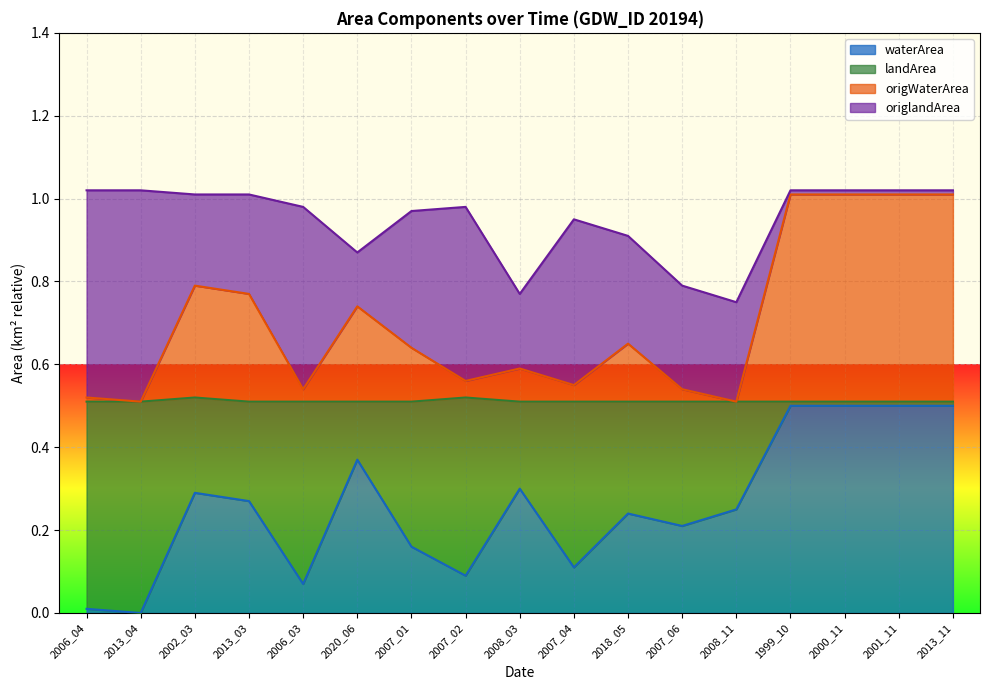

What is the total value across all series at 2013_03?

1.0